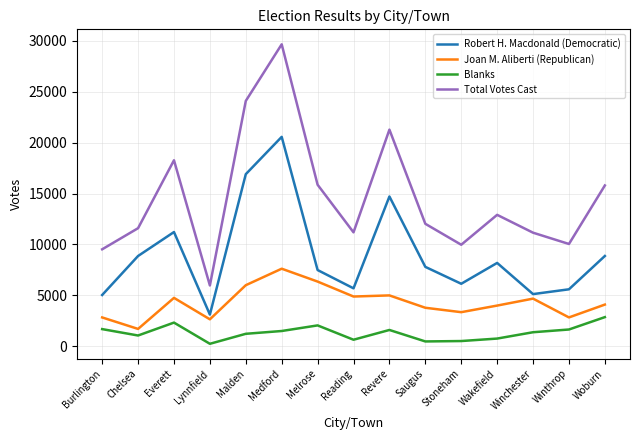

What is the highest value of the Robert H. Macdonald (Democratic) series?

20570